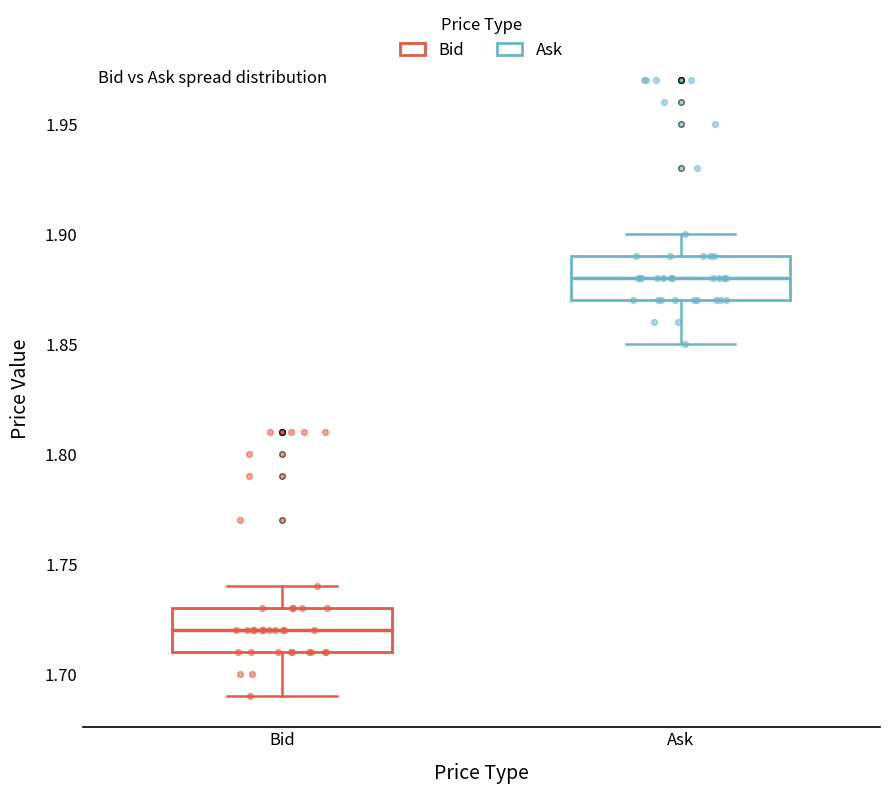

Where does the median line of the box for Ask sit on the y-axis? The values are not printed on the chart, so give them approximately, as read against the axis.

1.88